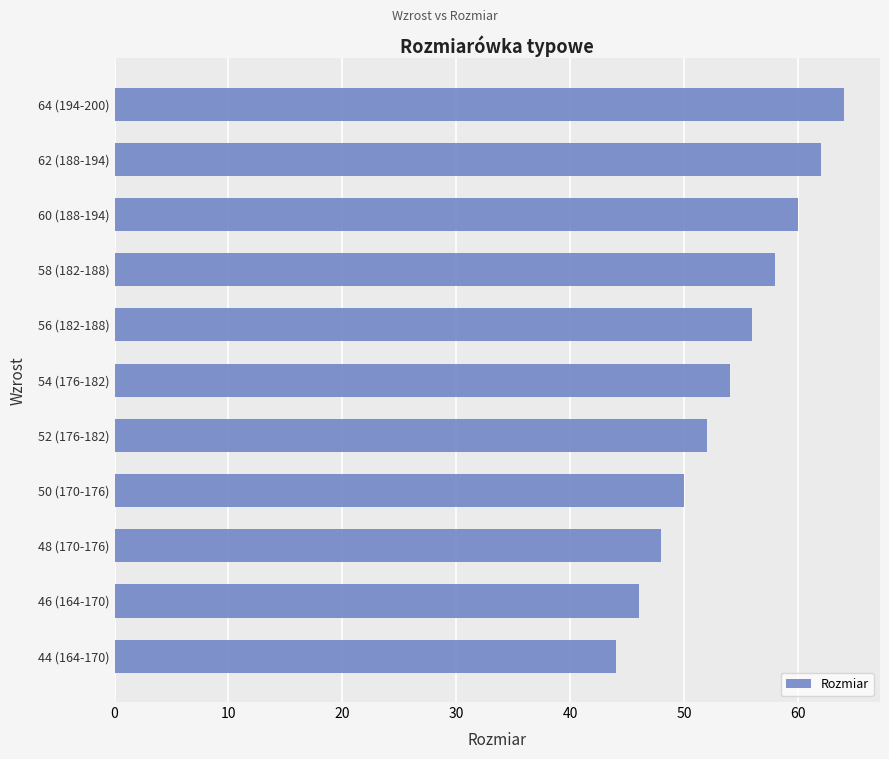

What is the difference between the maximum and minimum values?

20